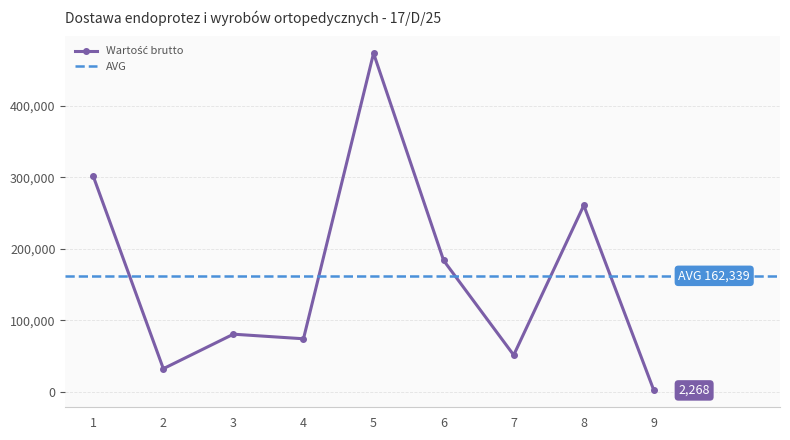

What is the change in value from 1 to 8?

-40747.3